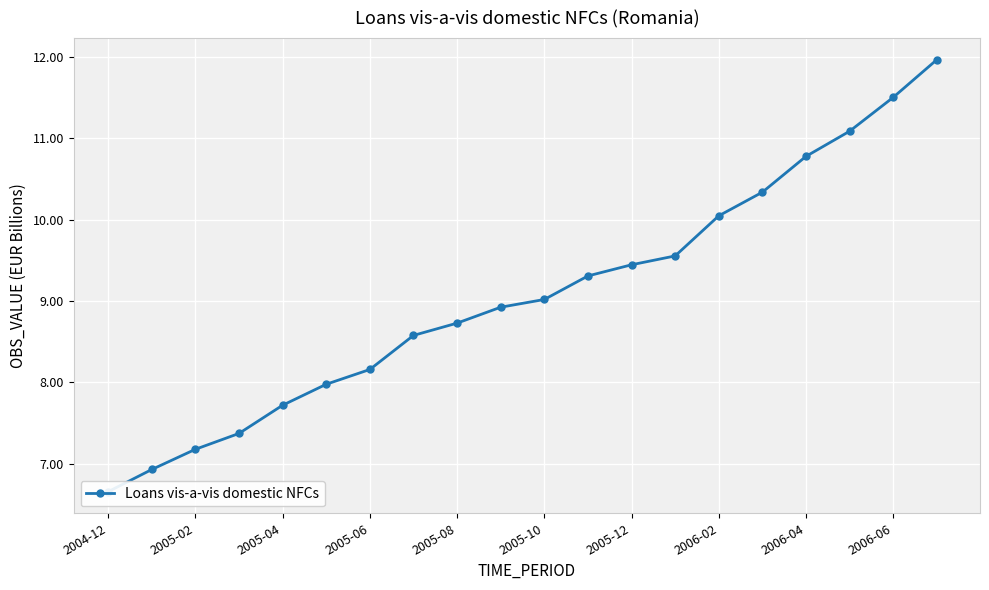

What is the value of the 18th point from the left?

11.1